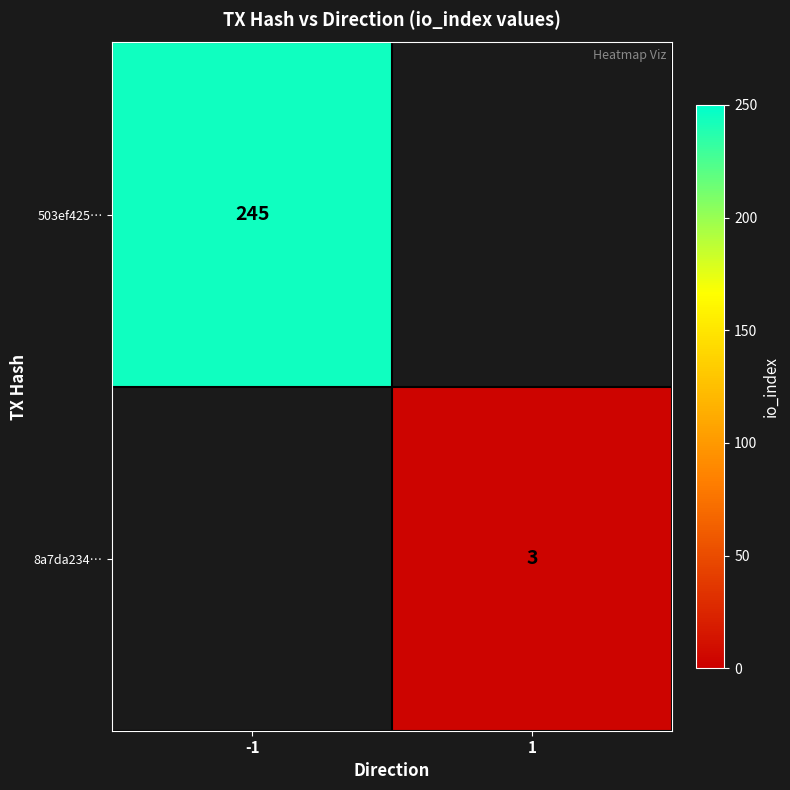

True or false: 503ef425… has a value of 245 at -1.

True